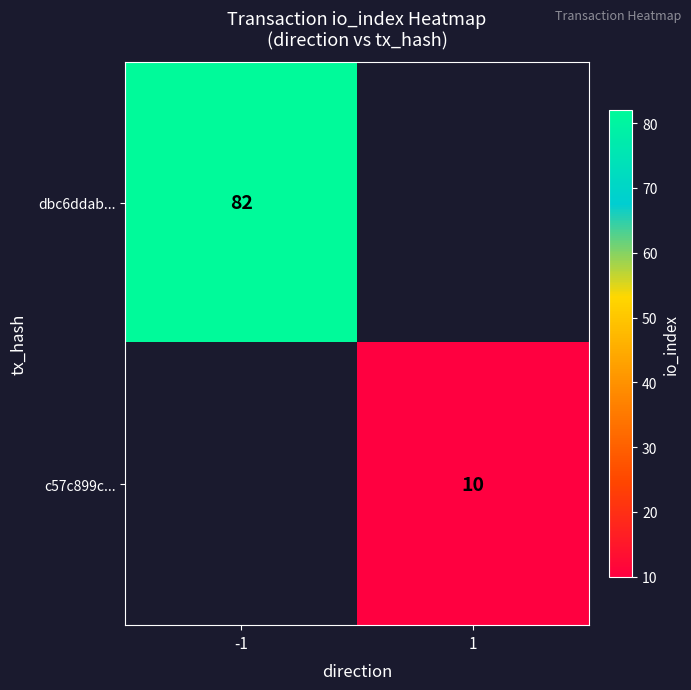

True or false: c57c899c... has a value of 6.7 at 1.

False